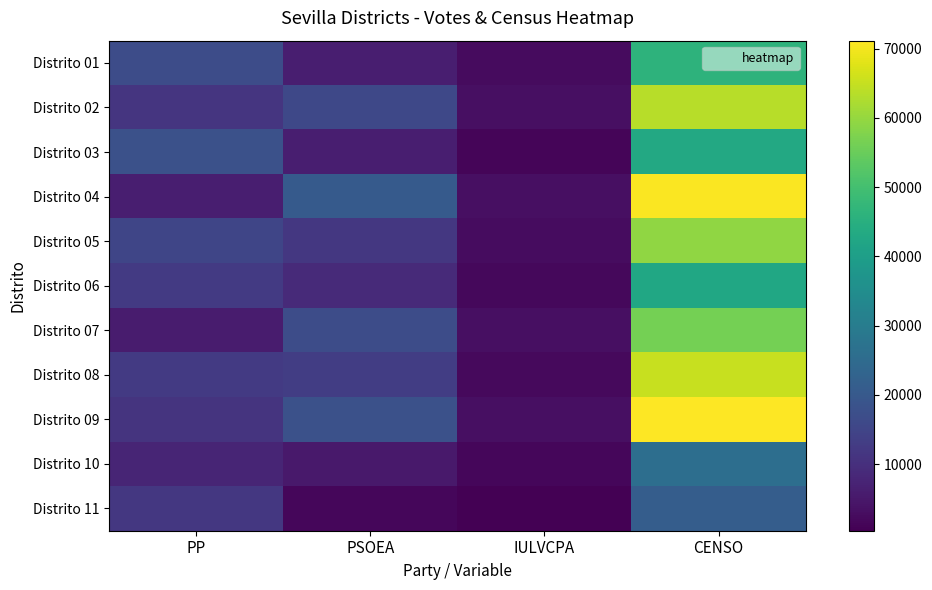

Rank the series by their maximum value, from highest to lowest.

Distrito 09, Distrito 04, Distrito 08, Distrito 02, Distrito 05, Distrito 07, Distrito 01, Distrito 03, Distrito 06, Distrito 10, Distrito 11